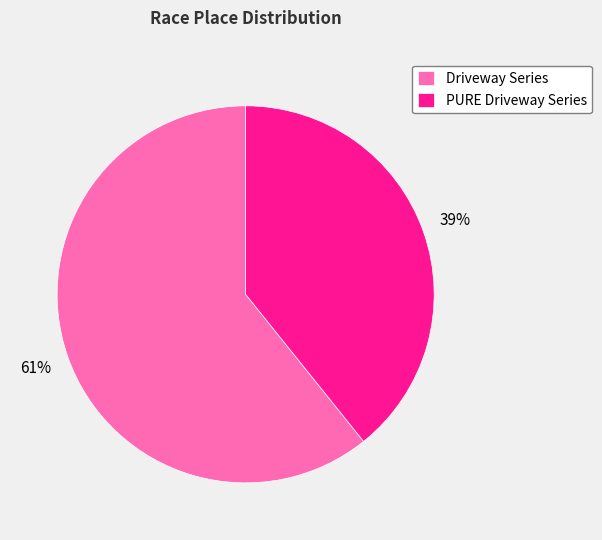

Which slice represents more than half of the pie?

Driveway Series